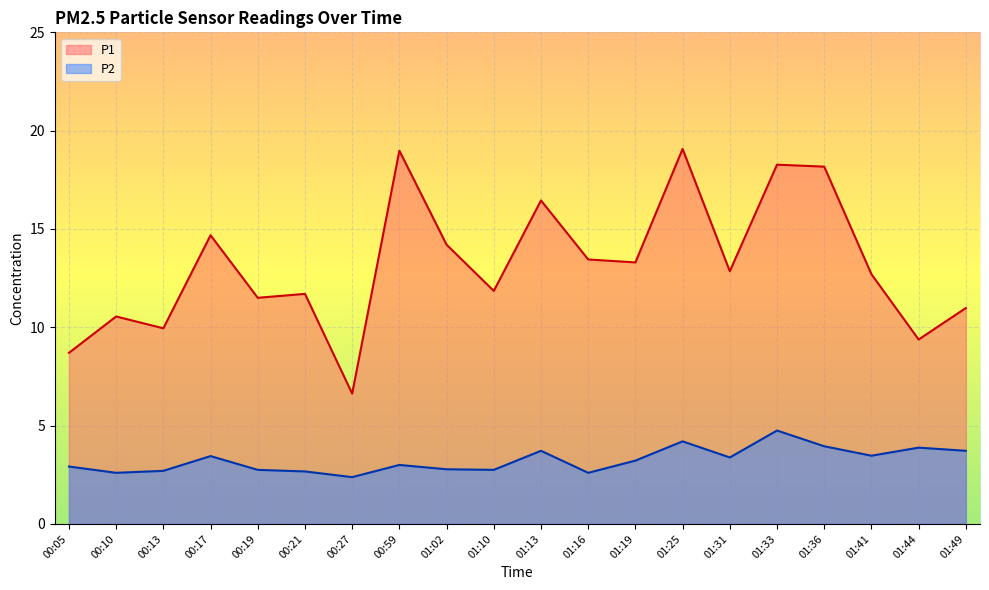

How many lines are shown in the chart?

2